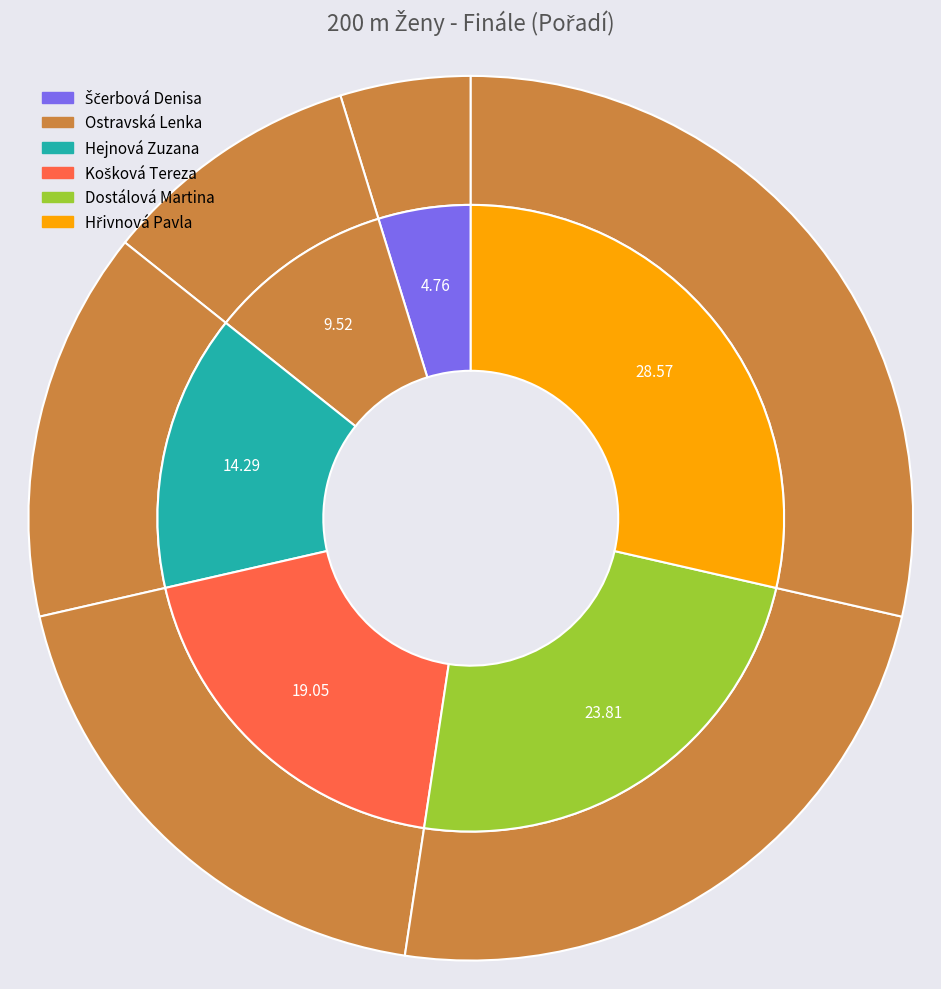

What is the total percentage of Ščerbová Denisa and Hejnová Zuzana?

19.0%